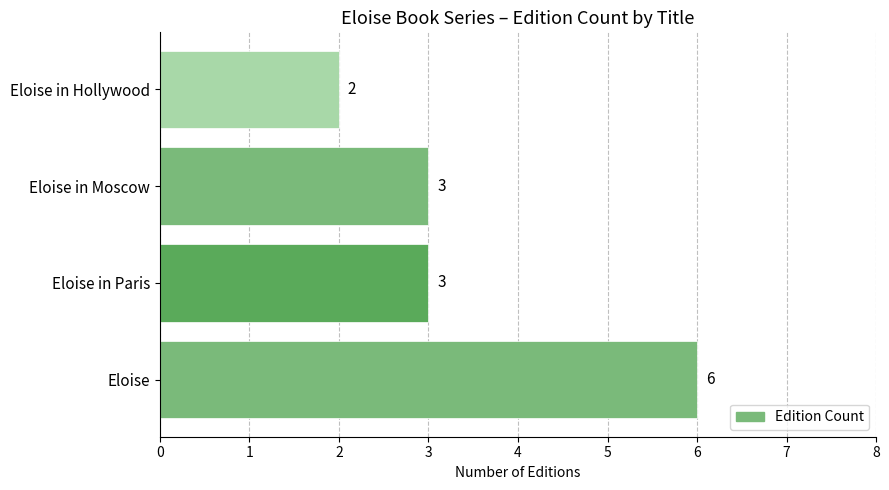

What is the difference between the maximum and minimum values?

4